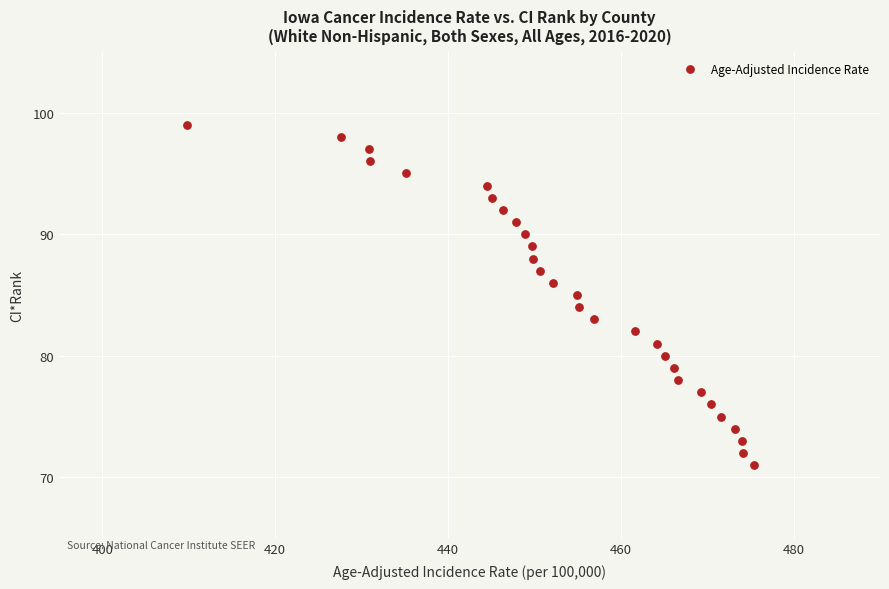

What is the range of Y values (max minus min)?

28